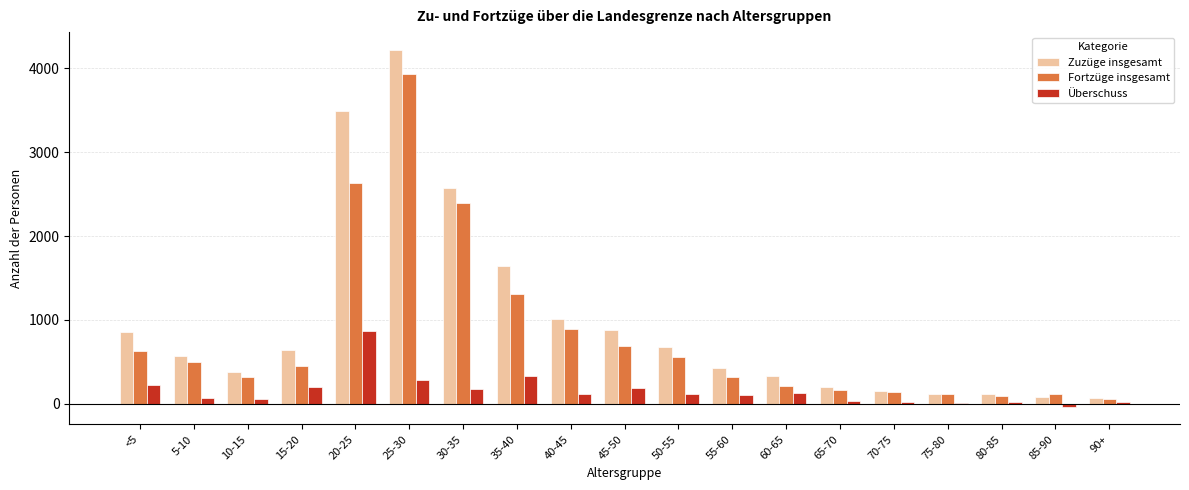

At which category does the chart reach its peak across all series?

25-30